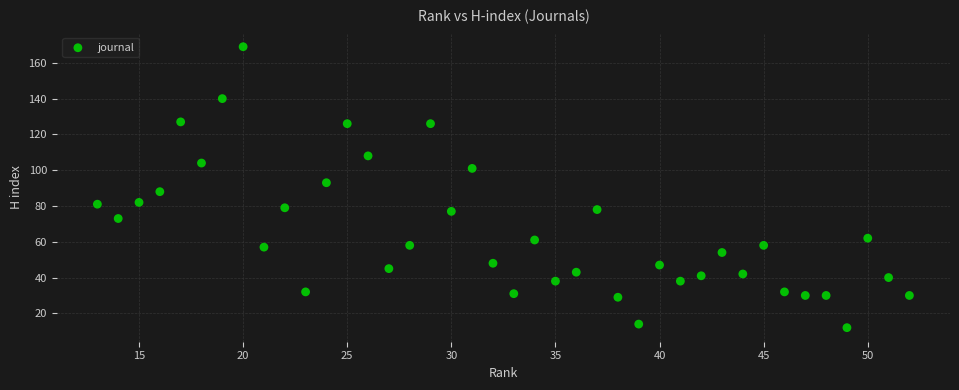

What is the range of Y values (max minus min)?

157